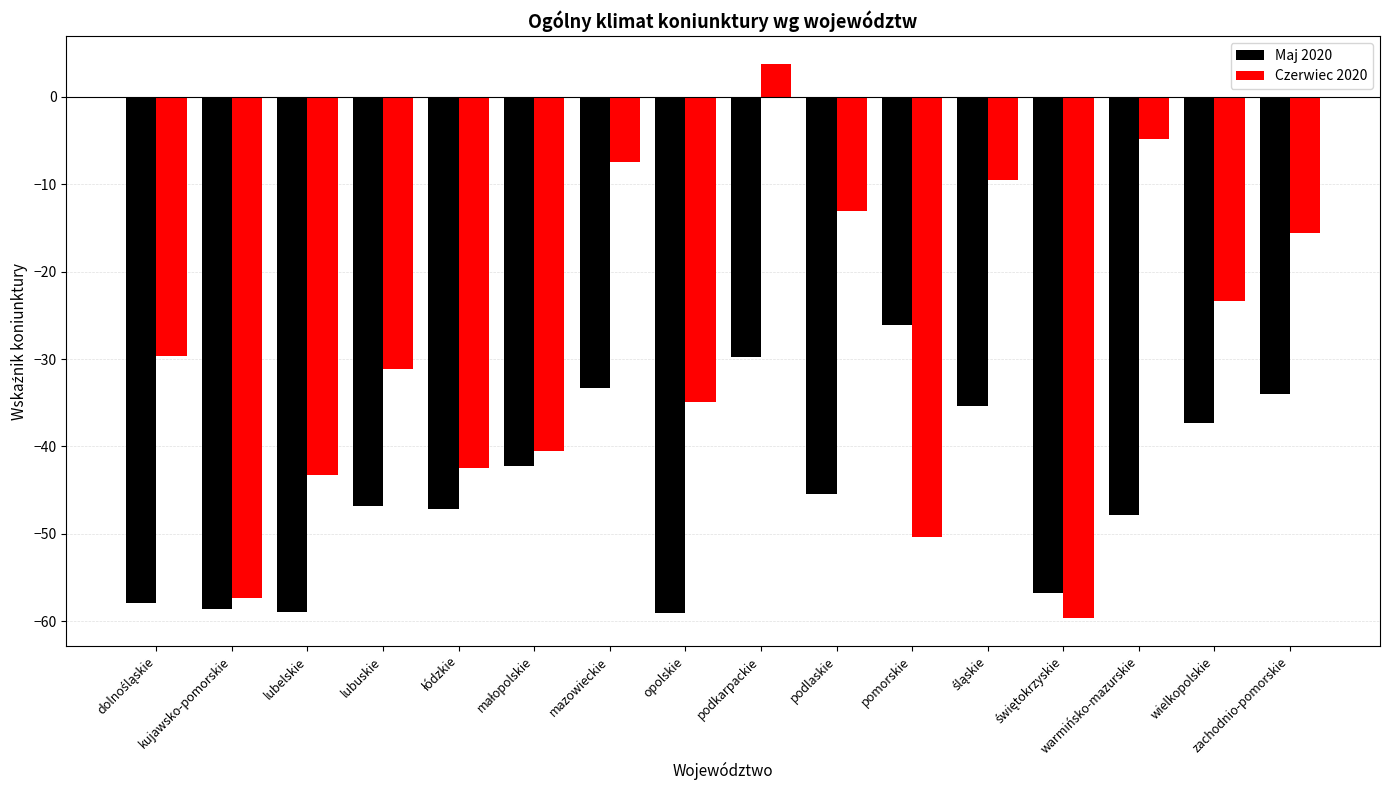

How many negative values does the Czerwiec 2020 series have?

15